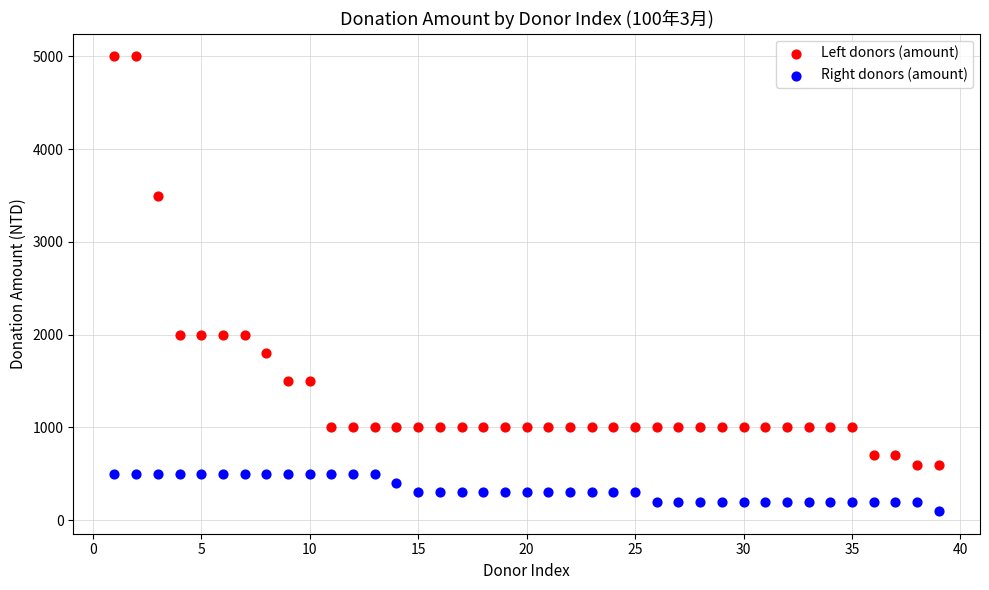

Which series reaches the minimum Y coordinate?

Right donors (amount)